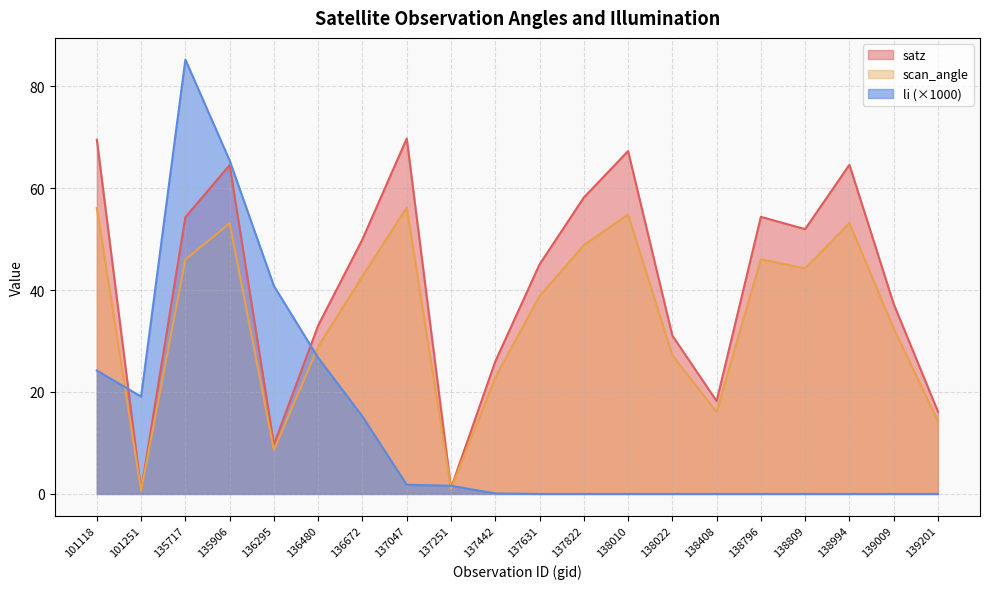

Does the chart display data point markers on the line(s)?

No